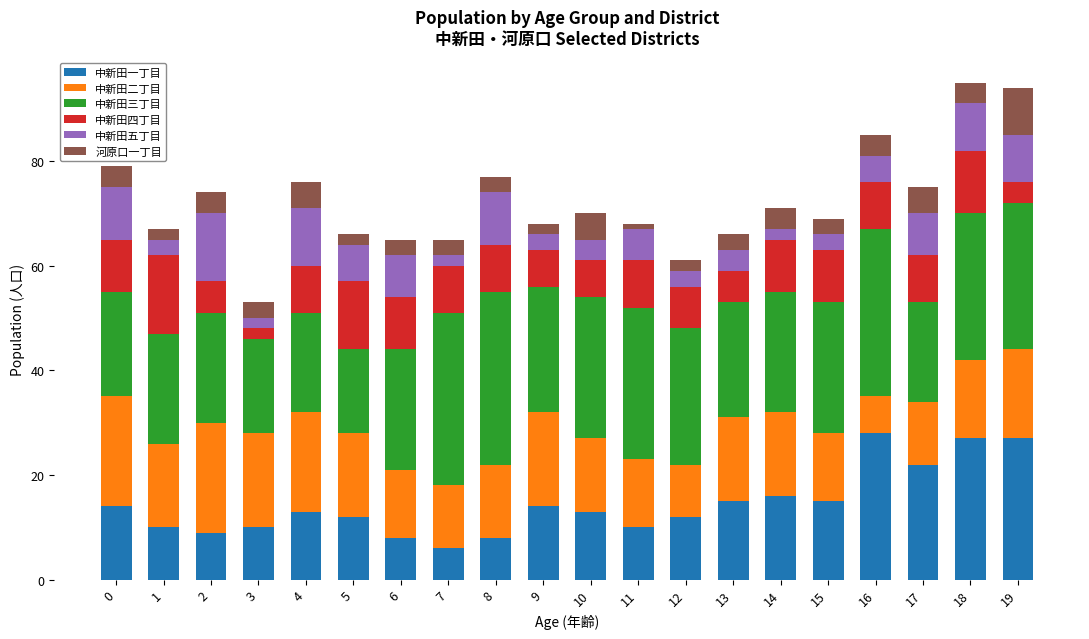

What is the difference between the maximum and minimum values in the 中新田一丁目 series?

22